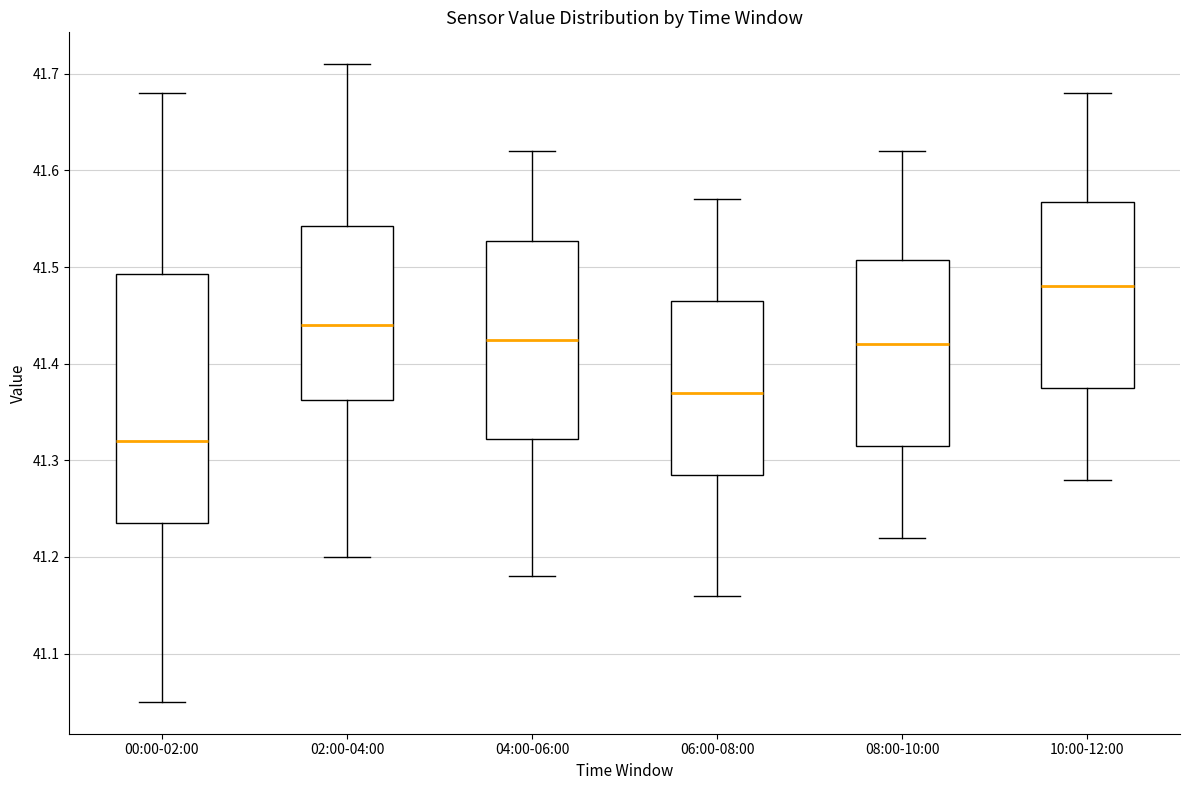

Where is the upper edge of the box for 08:00-10:00 on the y-axis? The values are not printed on the chart, so give them approximately, as read against the axis.

41.51